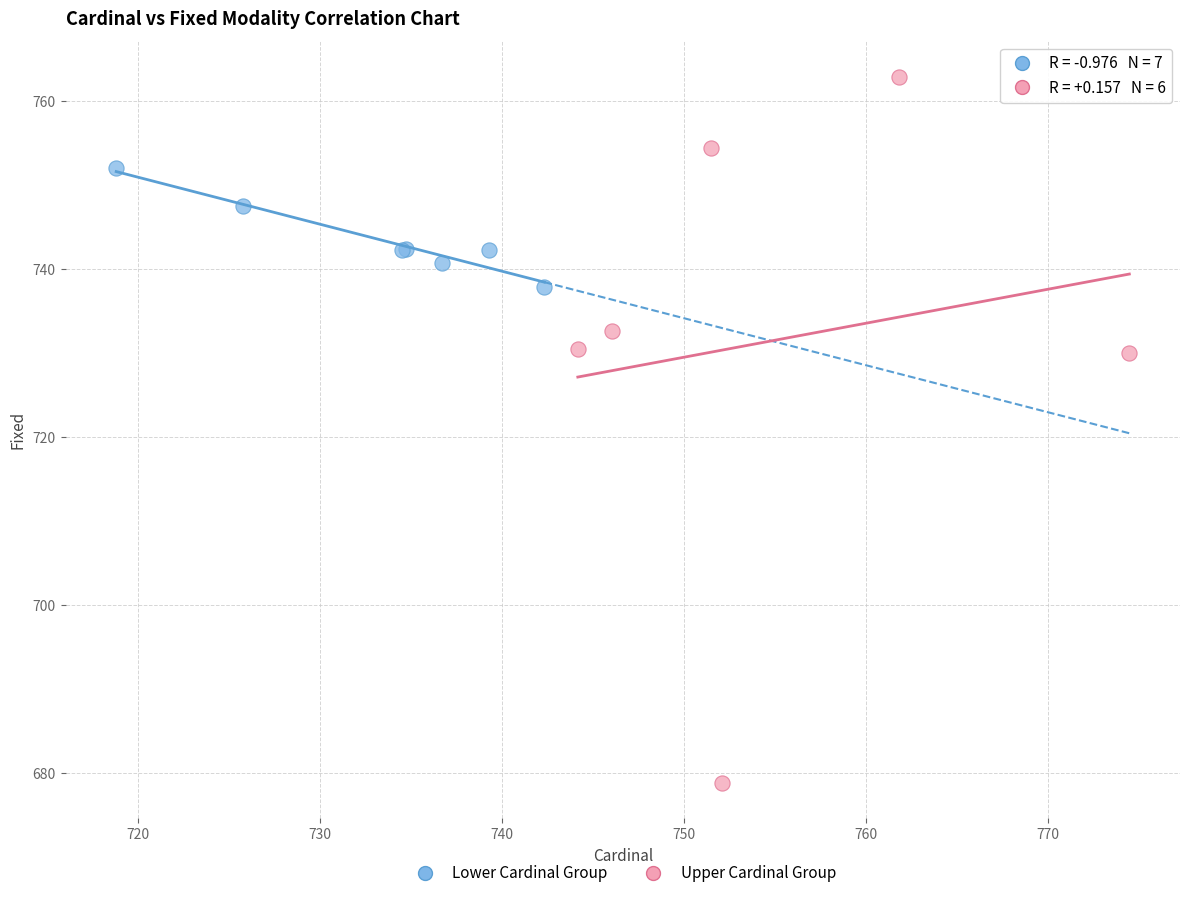

Which series reaches the maximum Y coordinate?

Upper Cardinal Group